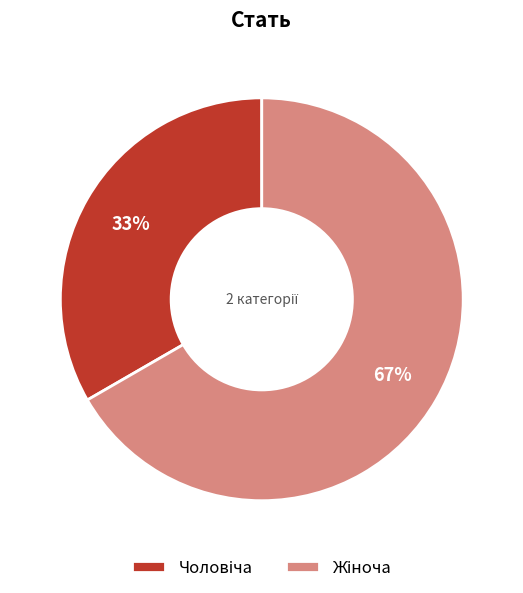

To the nearest percent, what is the average slice percentage?

50%